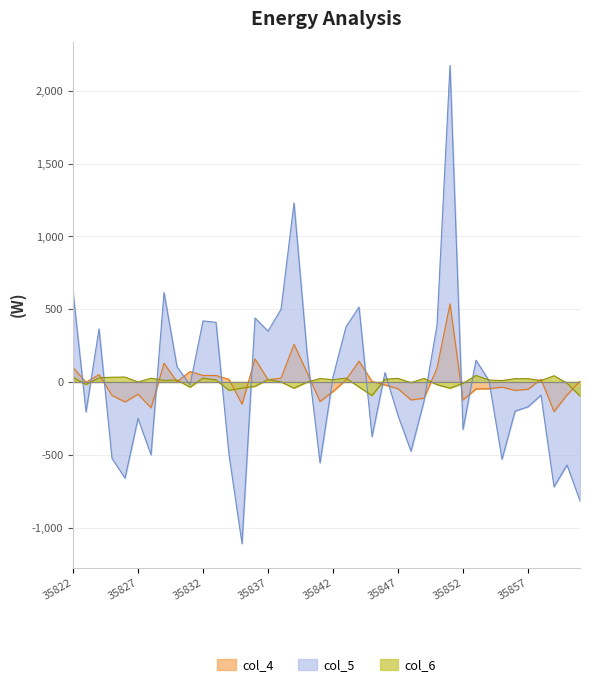

What is the value of the col_4 point at the 3rd from the left?

50.6